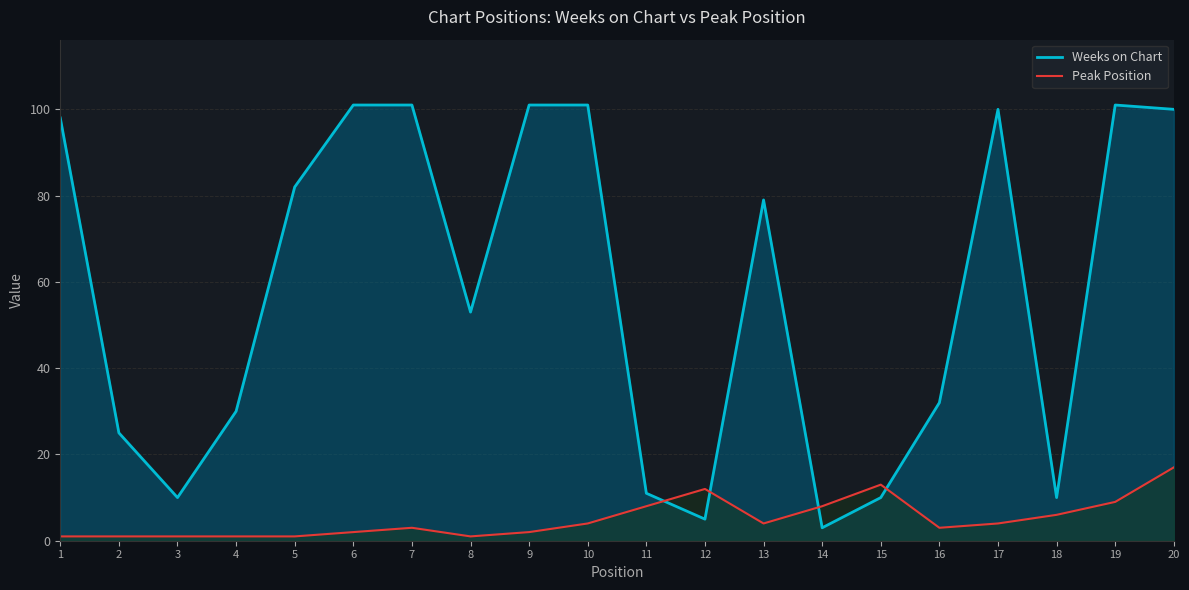

How many times do Peak Position and Weeks on Chart cross each other?

4